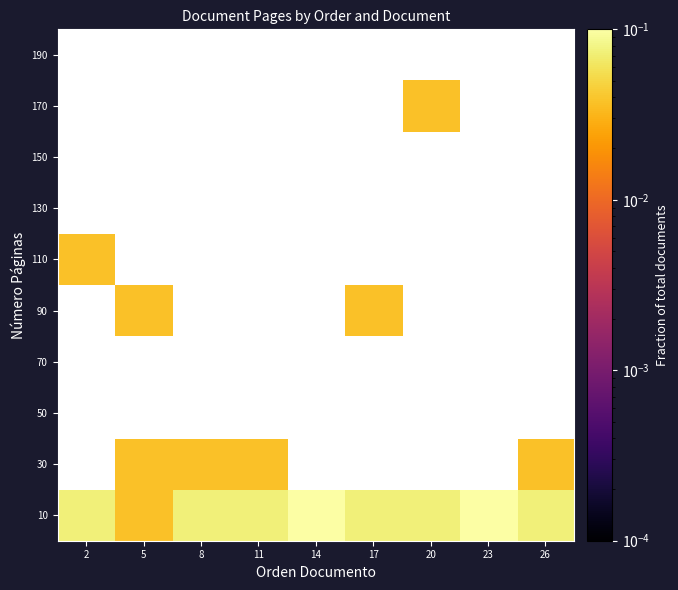

List the series in order of their peak value, highest first.

10, 30, 50, 70, 90, 110, 130, 150, 170, 190